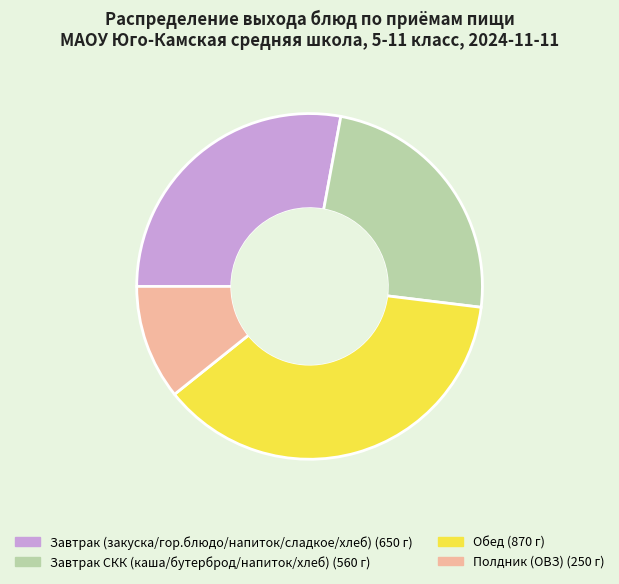

Does any single category account for the majority?

No